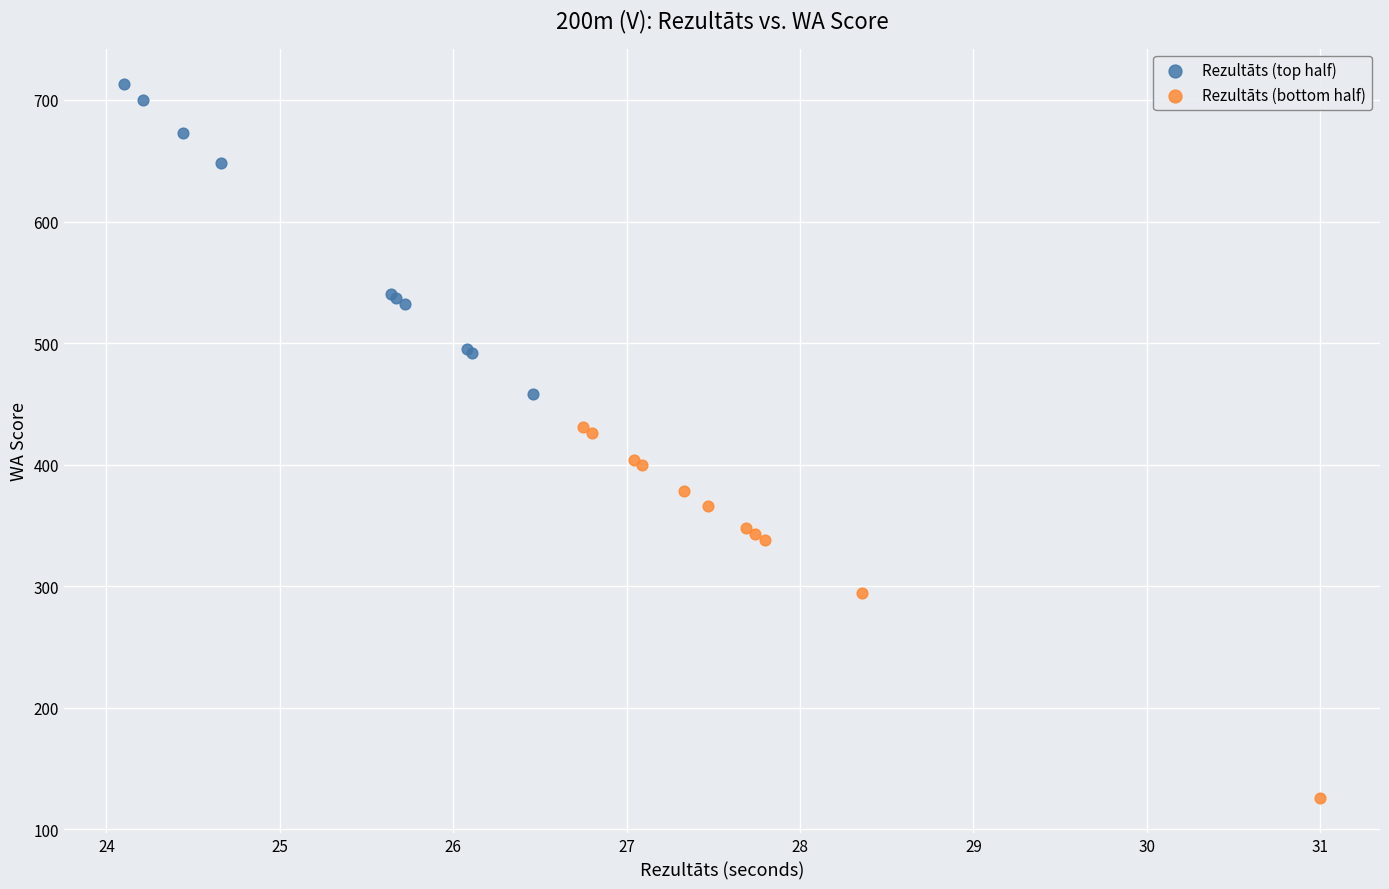

Which series contains the highest Y value?

Rezultāts (top half)